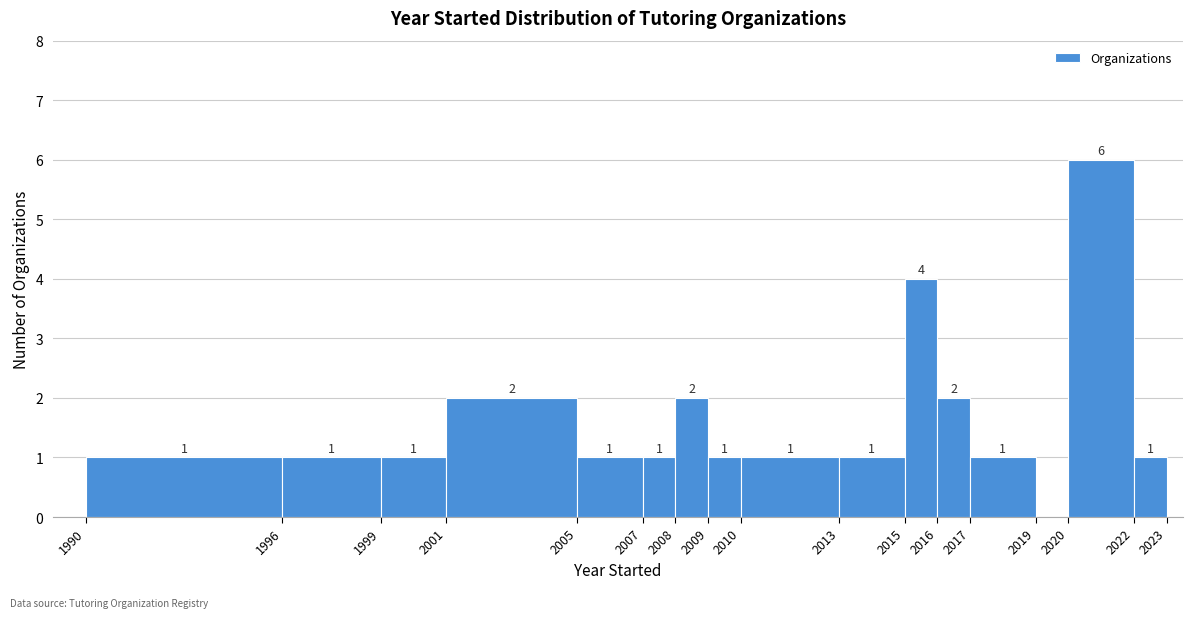

Over which range of the x-axis is the bar tallest?

2020 to 2022